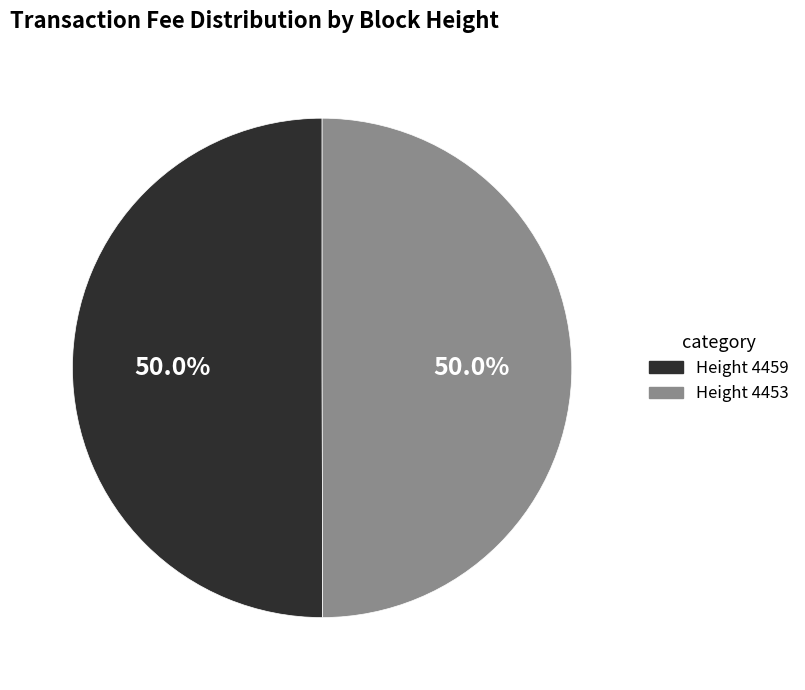

What portion of the pie excludes Height 4459?

50.0%